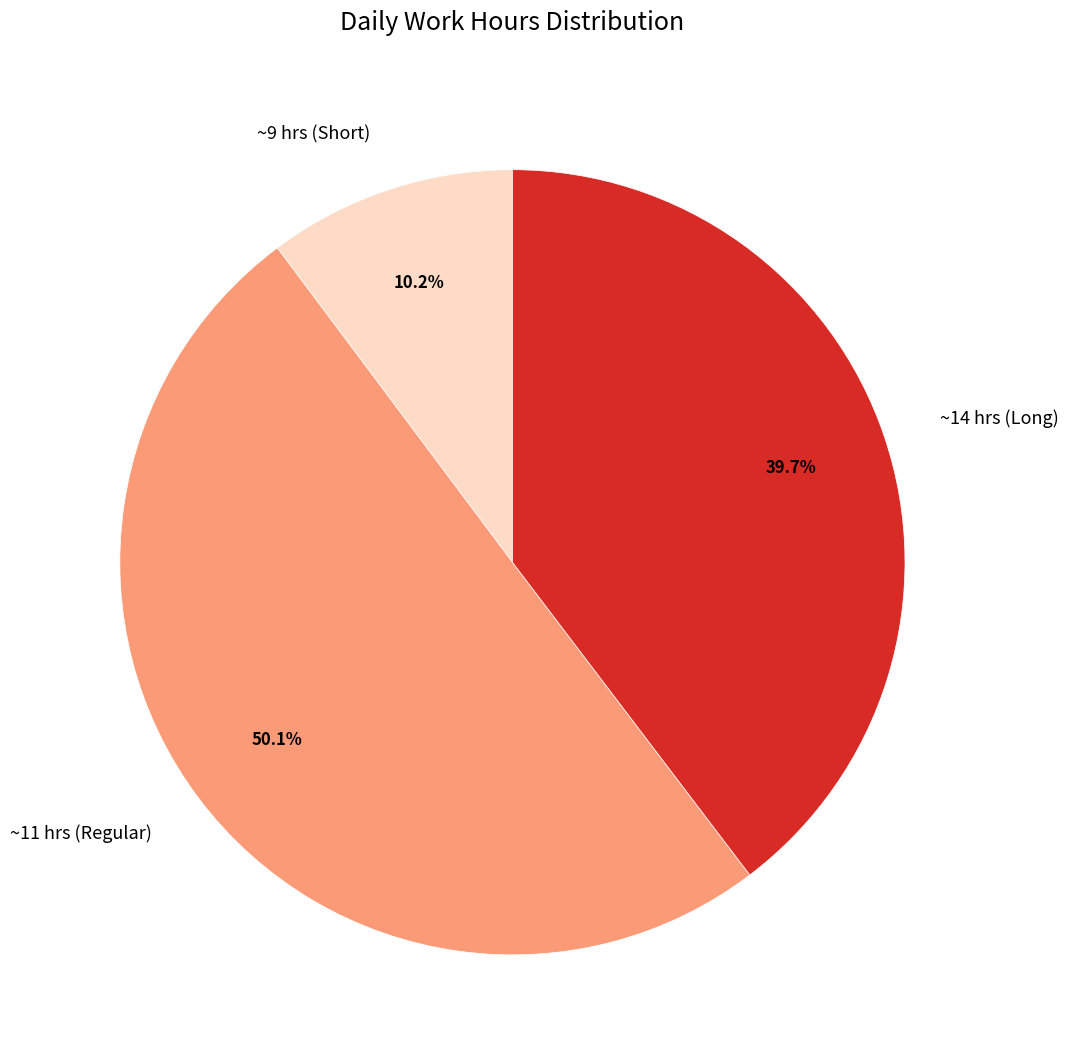

Combined, what portion of the pie is ~14 hrs (Long) and ~11 hrs (Regular)?

89.8%